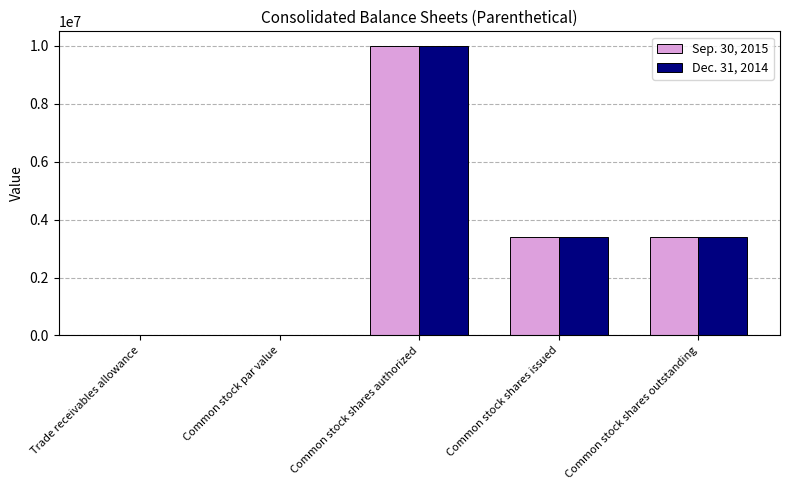

Where does the Sep. 30, 2015 series first go above 3395521?

Common stock shares authorized